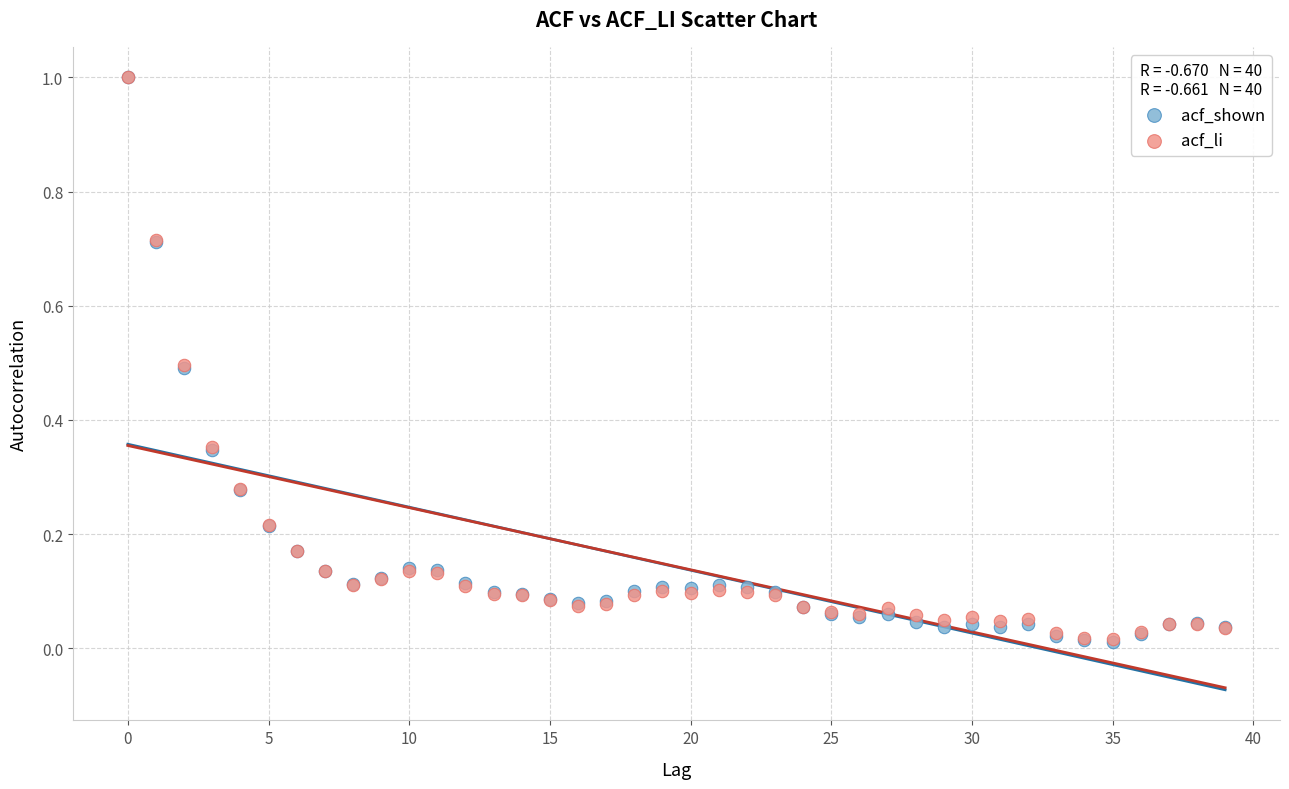

What are all the series names shown in the legend?

acf_shown, acf_li